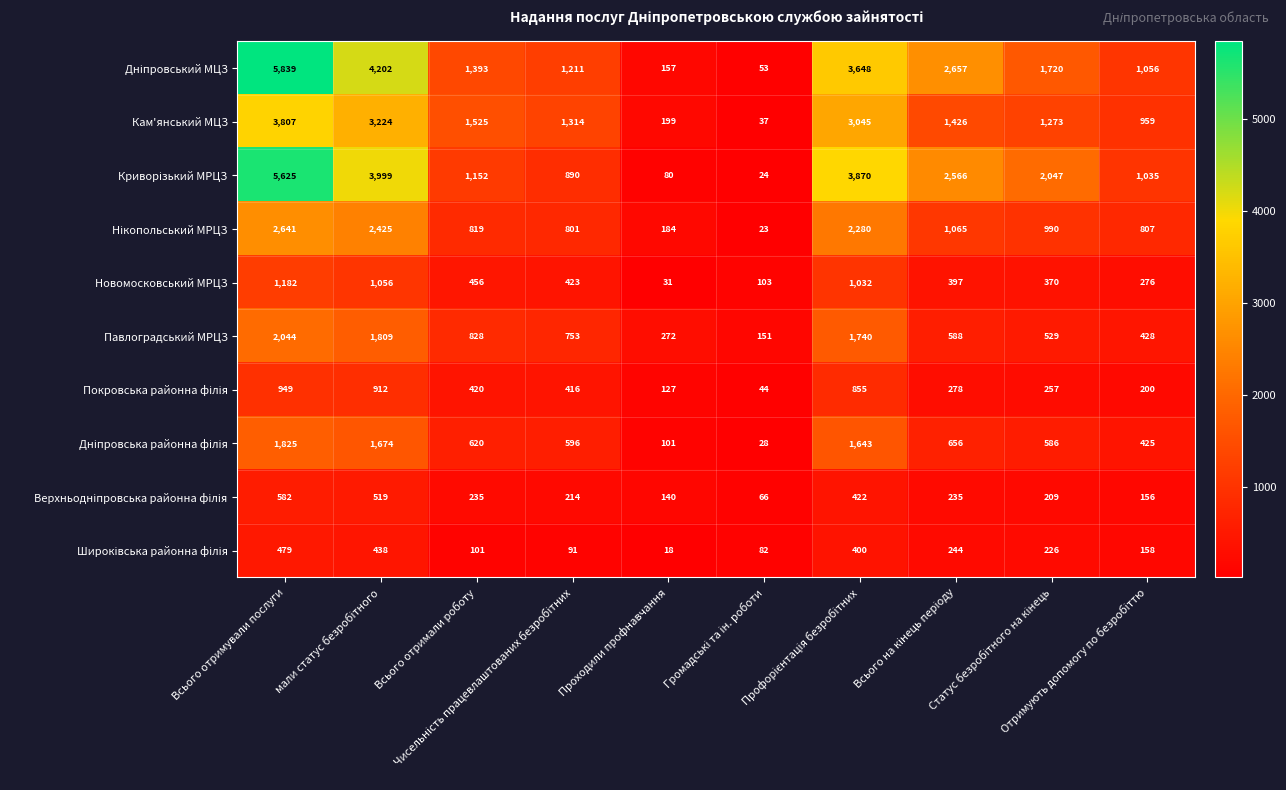

At how many categories does at least one series exceed 2921?

3